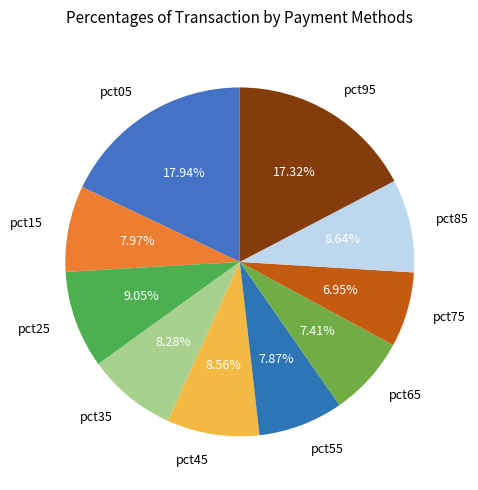

Is pct65 the majority of the pie?

No